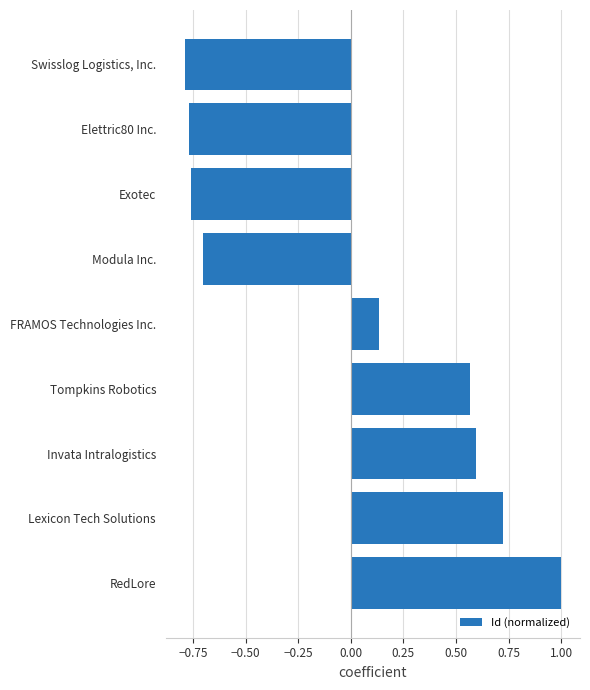

Rank the categories by value from highest to lowest.

RedLore, Lexicon Tech Solutions, Invata Intralogistics, Tompkins Robotics, FRAMOS Technologies Inc., Modula Inc., Exotec, Elettric80 Inc., Swisslog Logistics, Inc.